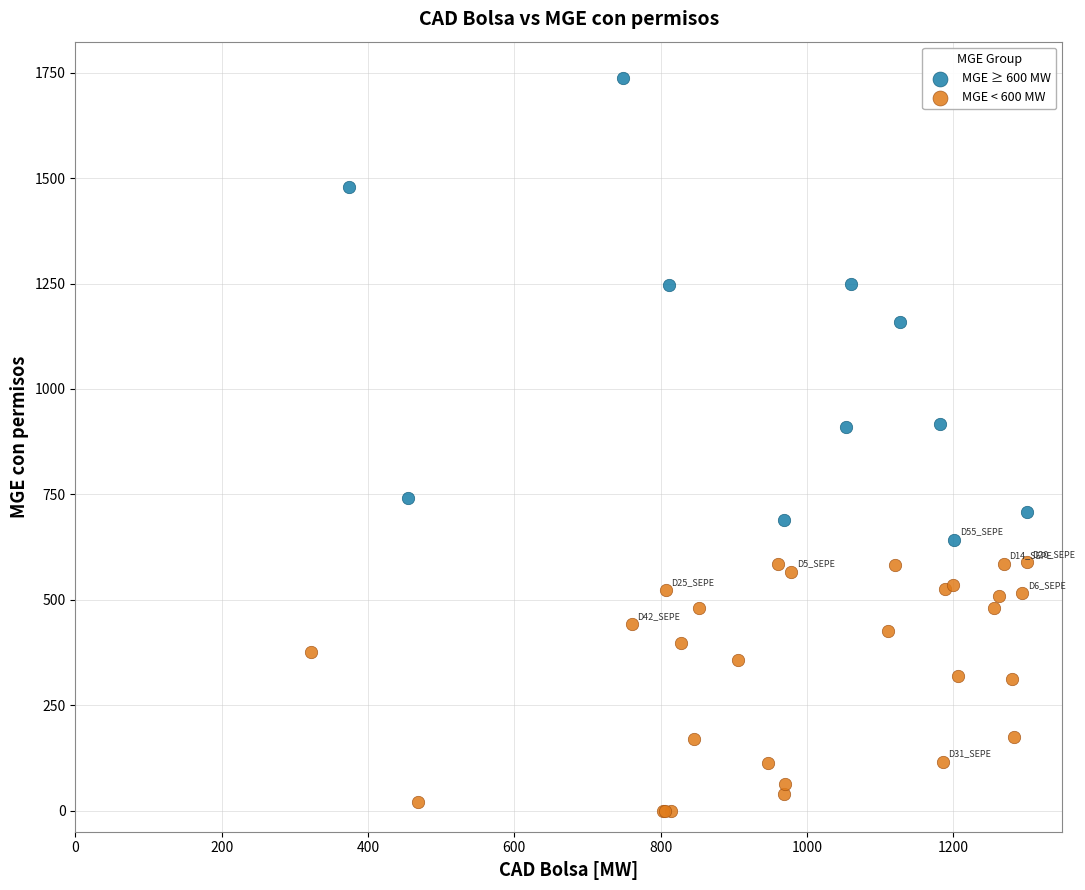

What are all the series names shown in the legend?

MGE ≥ 600 MW, MGE < 600 MW